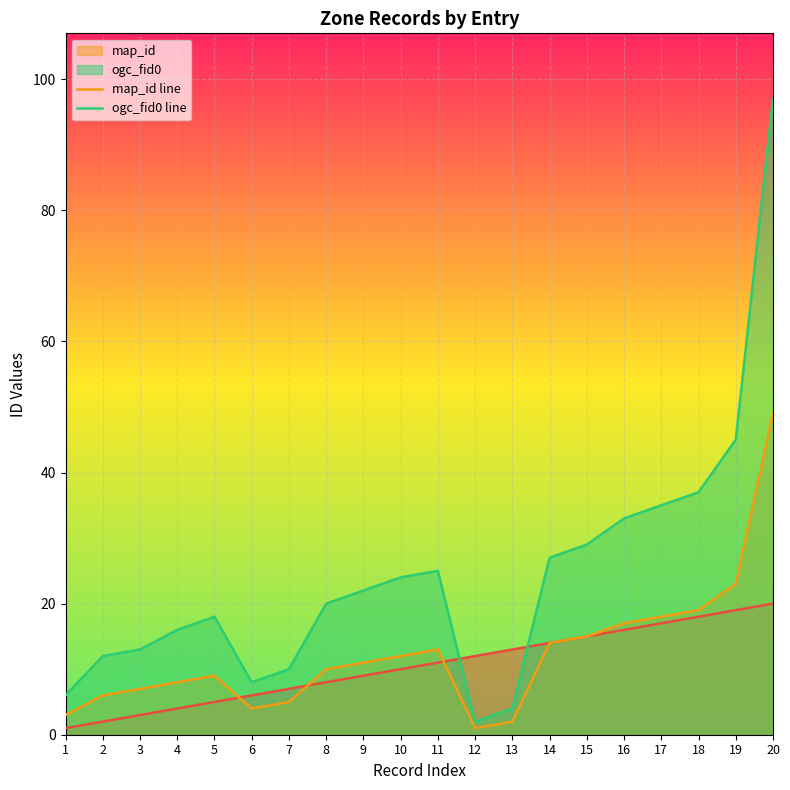

Is it true that ogc_fid0 line equals 4 at 6?

False